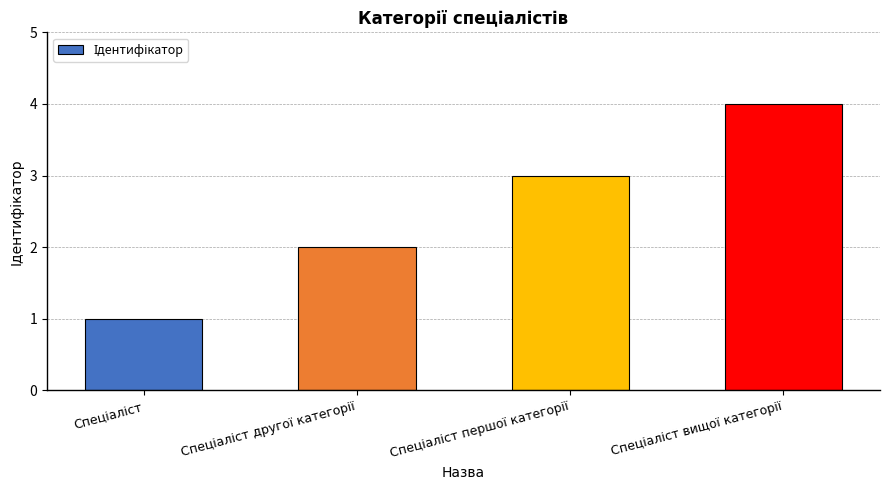

What is the maximum value shown in the chart?

4